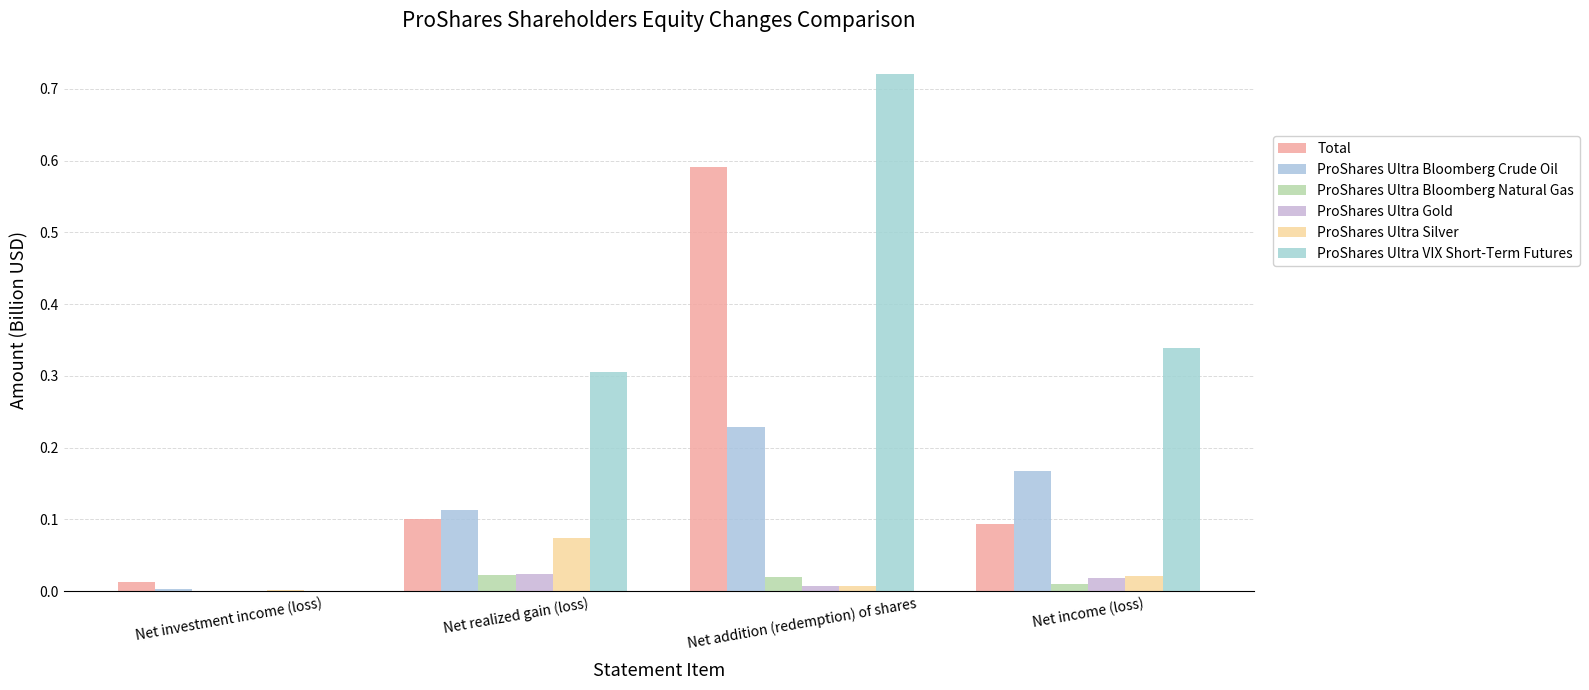

What position from the right is Net income (loss)?

1